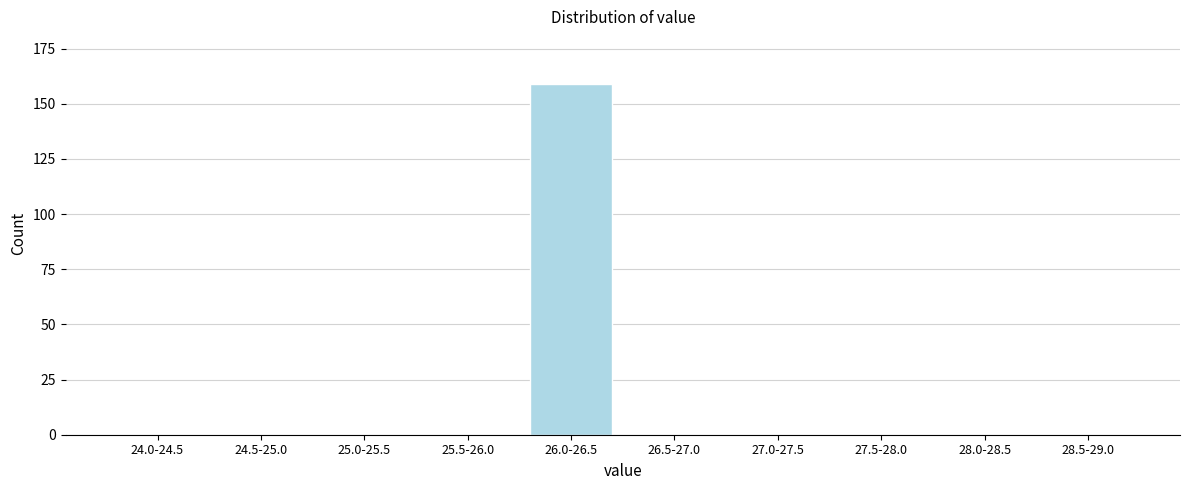

Reading right to left, what are all the values shown in this chart?

28.5-29.0=0	28.0-28.5=0	27.5-28.0=0	27.0-27.5=0	26.5-27.0=0	26.0-26.5=159	25.5-26.0=0	25.0-25.5=0	24.5-25.0=0	24.0-24.5=0